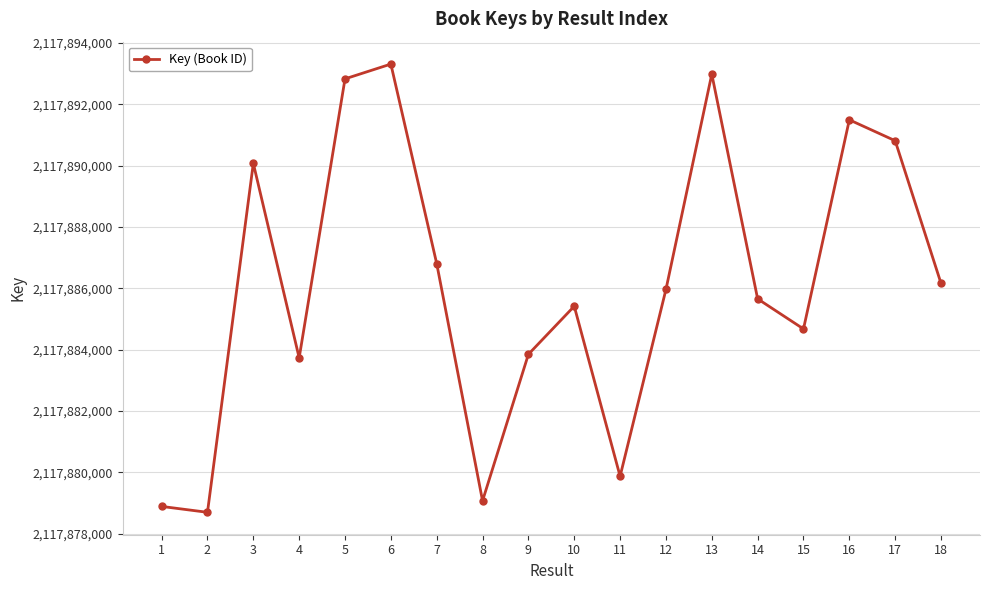

What is the value of the 13th point from the left?

2117892987